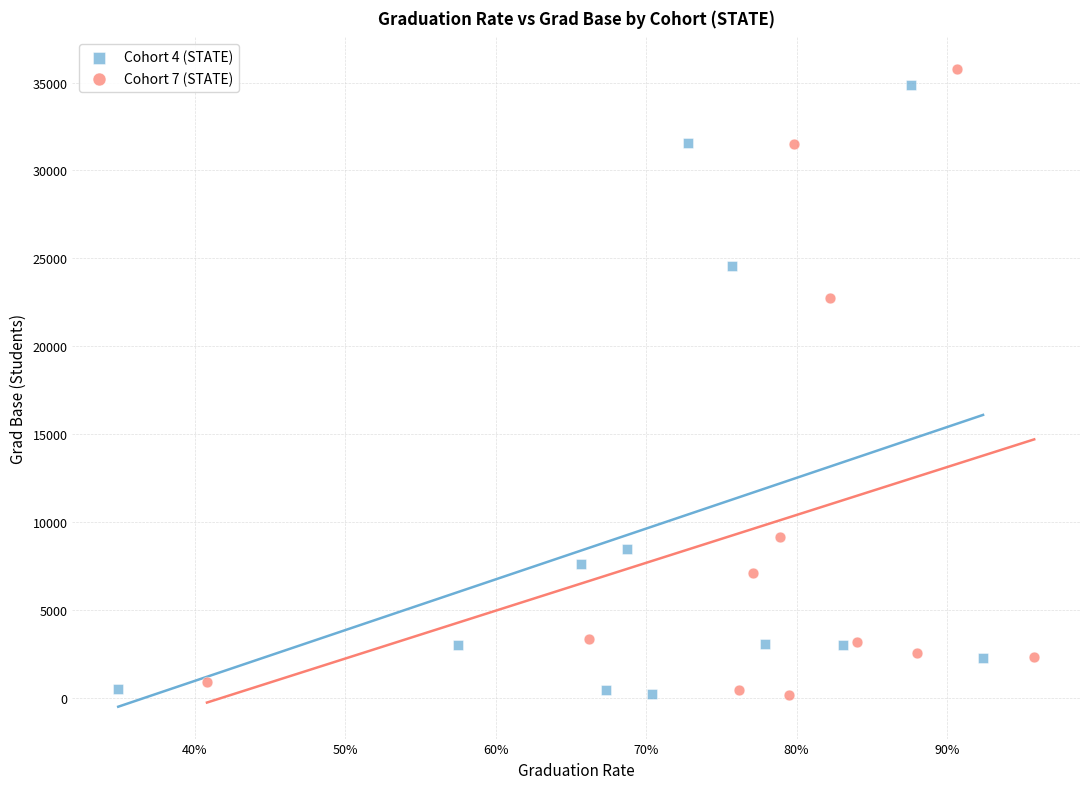

Which series has the widest spread of Y values?

Cohort 7 (STATE)